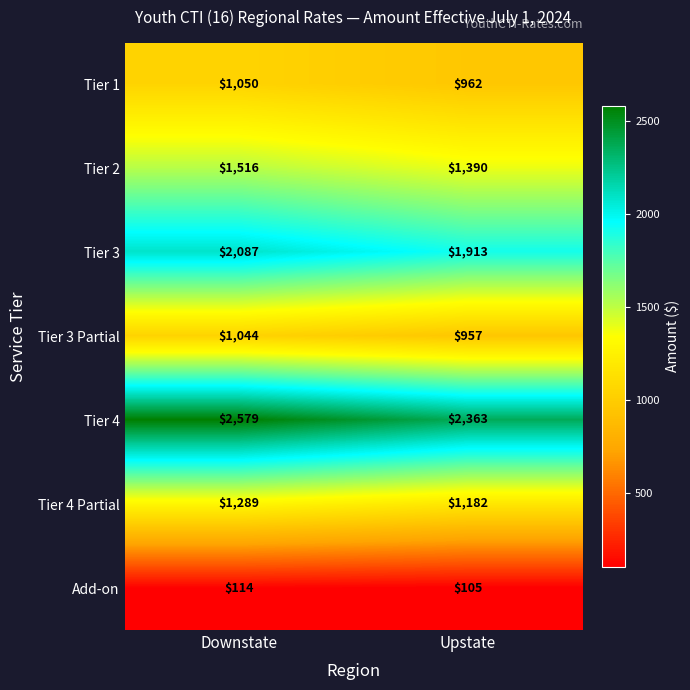

Rank the series at Downstate from lowest to highest value.

Add-on, Tier 3 Partial, Tier 1, Tier 4 Partial, Tier 2, Tier 3, Tier 4